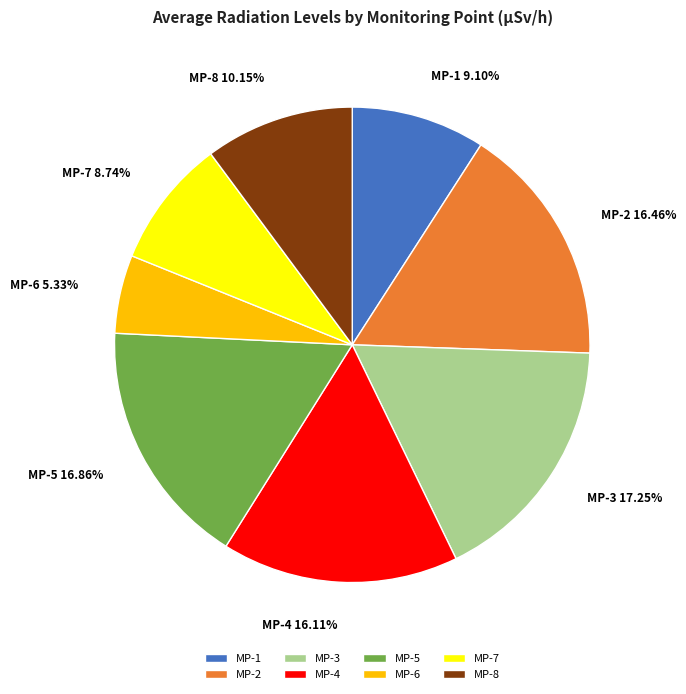

Is MP-2 the majority of the pie?

No